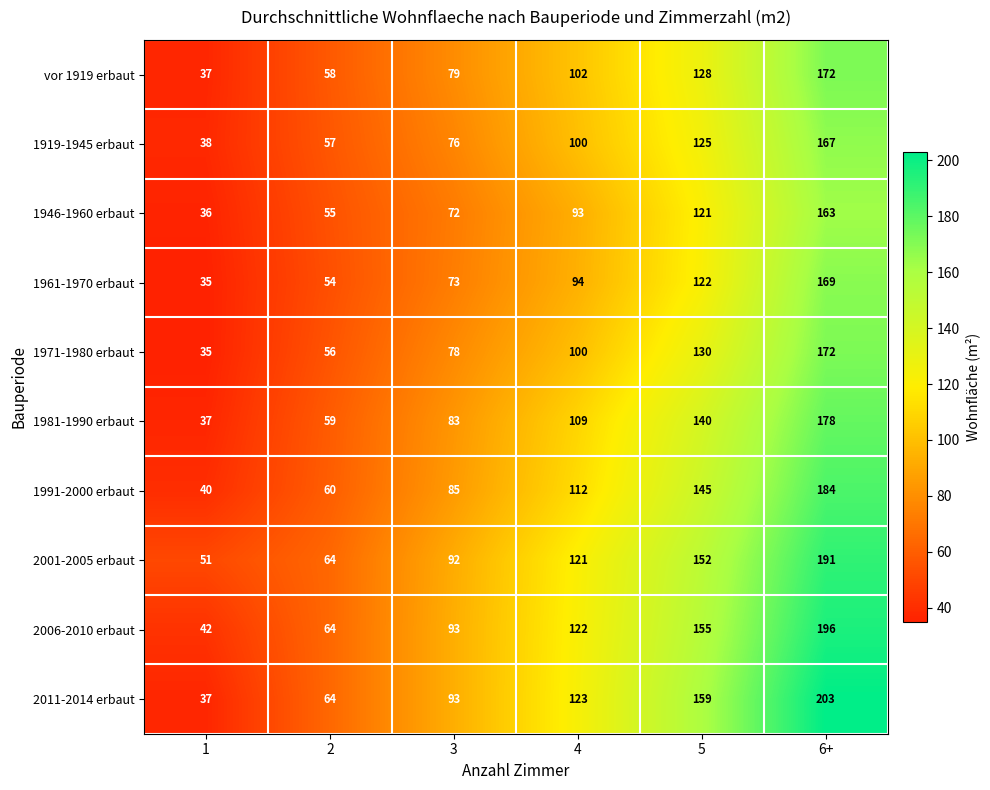

Count the number of data series in this chart.

10